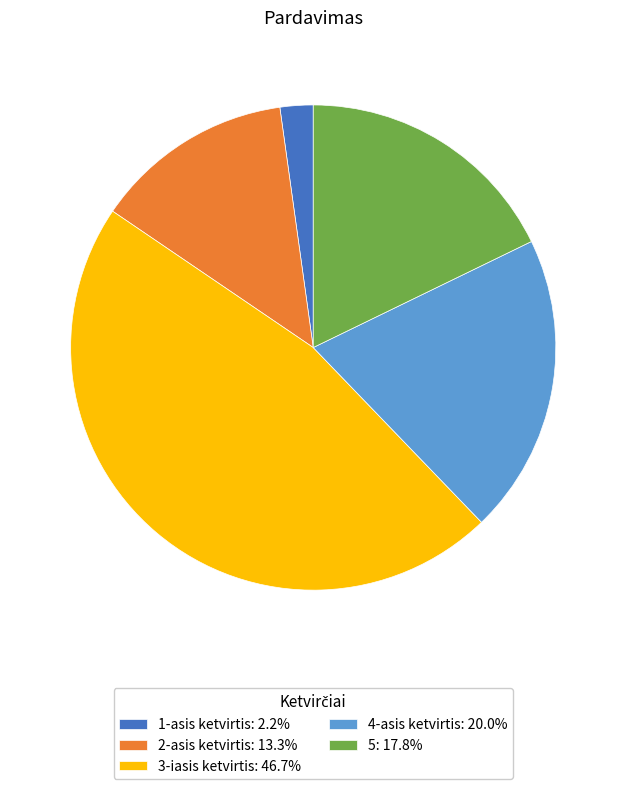

What is the largest slice in the pie chart?

3-iasis ketvirtis